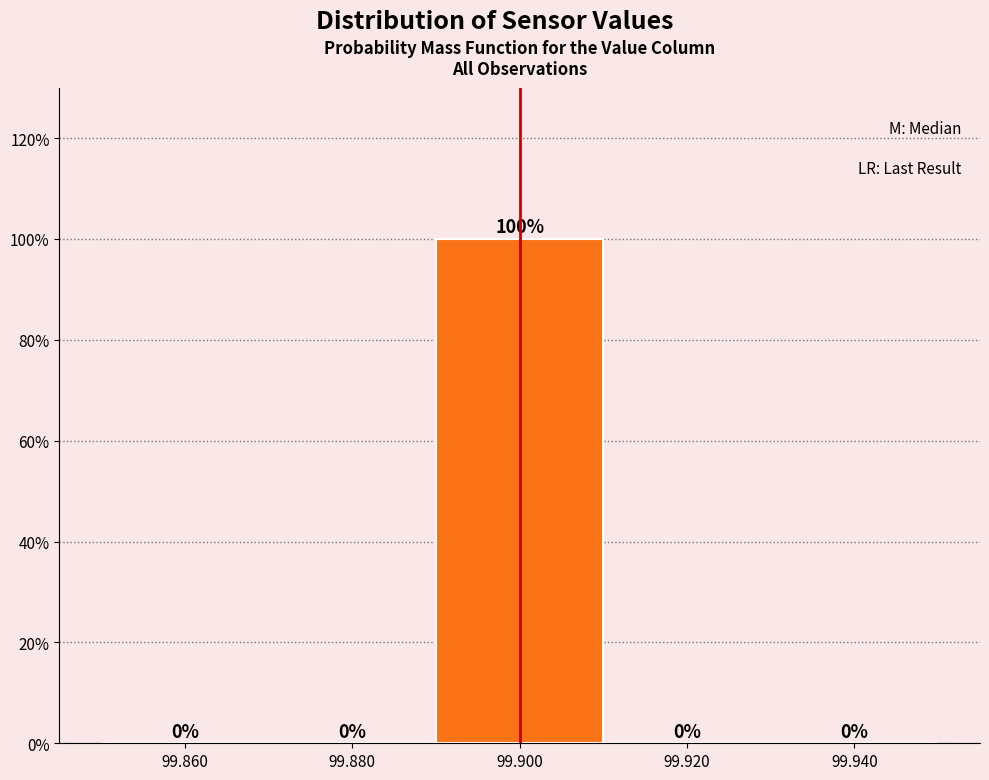

Reading left to right, list every bar in this chart as the range it spans on the x-axis followed by its height.

99.85 to 99.87: 0
99.87 to 99.89: 0
99.89 to 99.91: 100
99.91 to 99.93: 0
99.93 to 99.95: 0